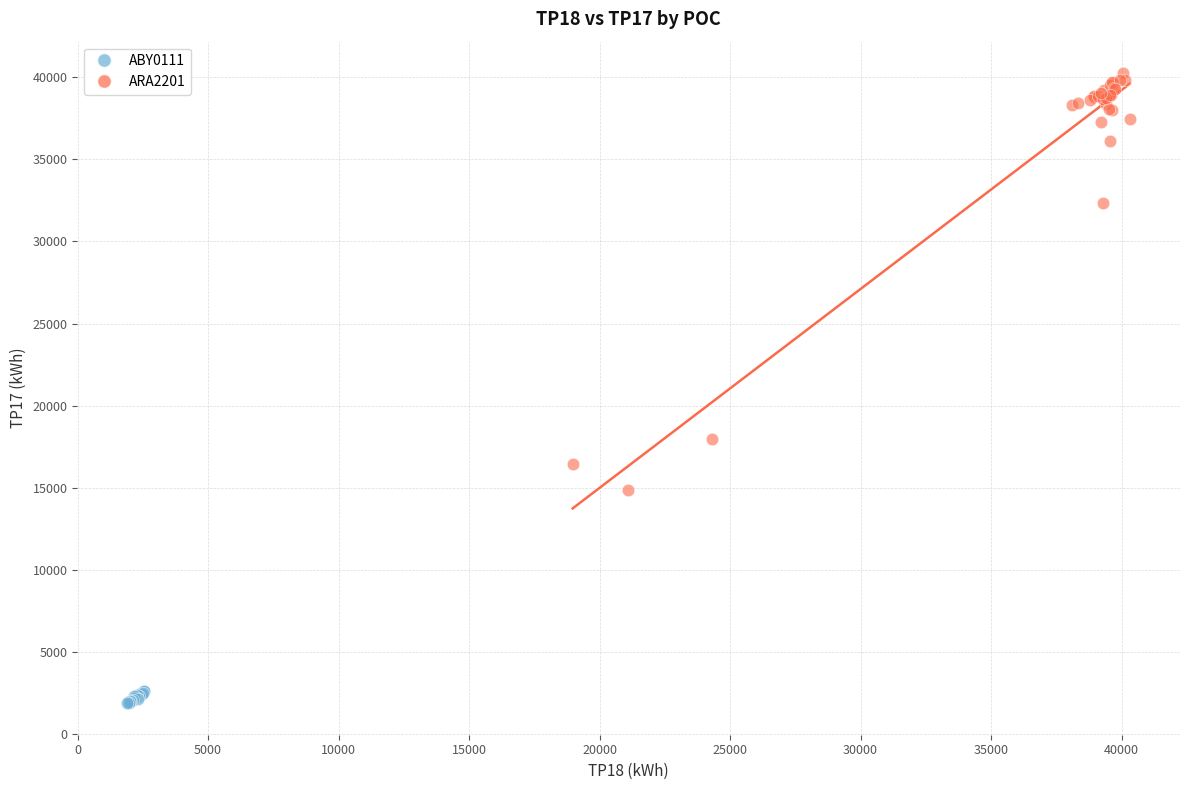

Which series reaches the maximum Y coordinate?

ARA2201